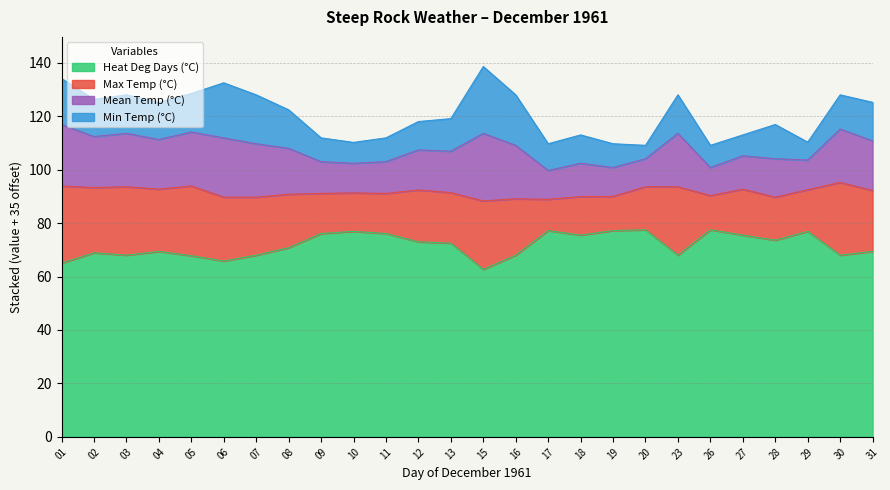

What are all the series names shown in the legend?

Heat Deg Days (°C), Max Temp (°C), Mean Temp (°C), Min Temp (°C)